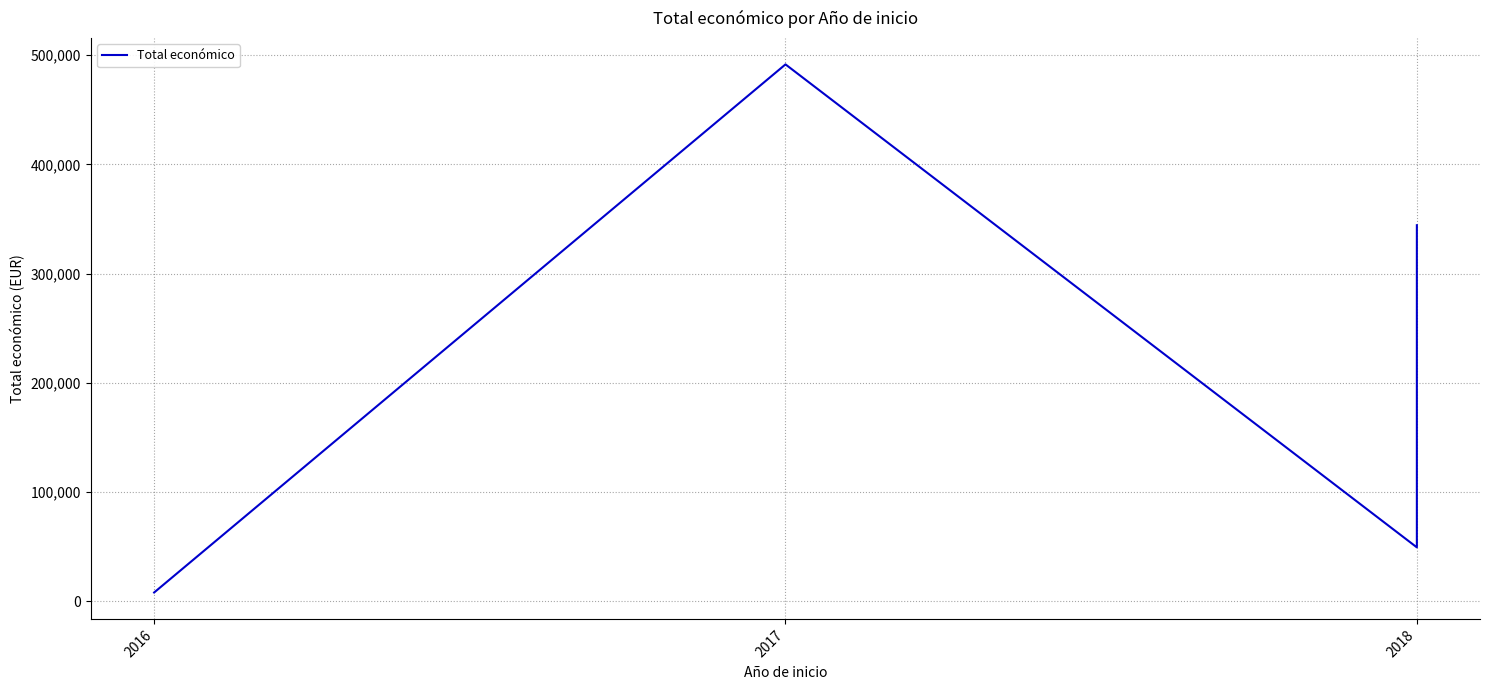

Is it true that the value at 2018 is 14532?

False